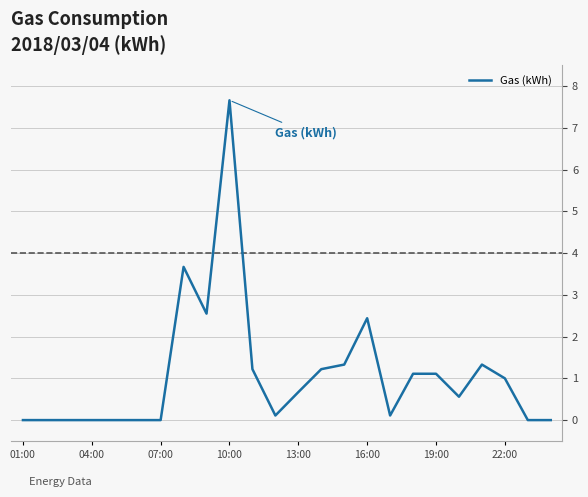

What is the difference between the maximum and minimum values?

7.7